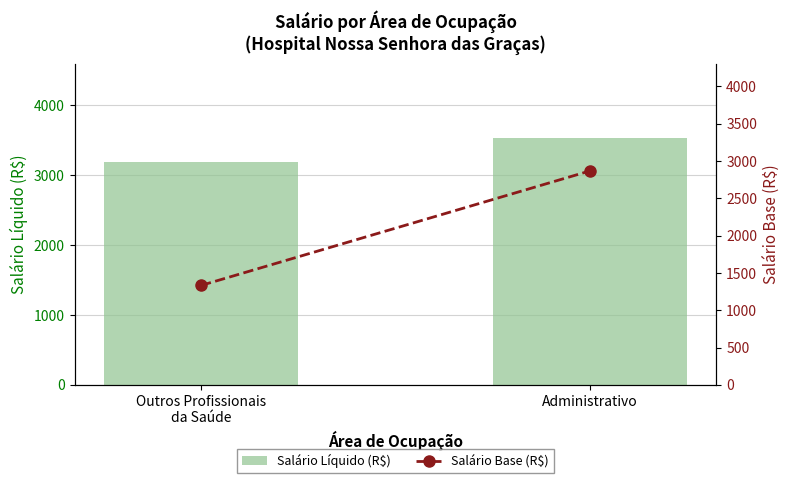

At how many categories does at least one series exceed 1608?

2